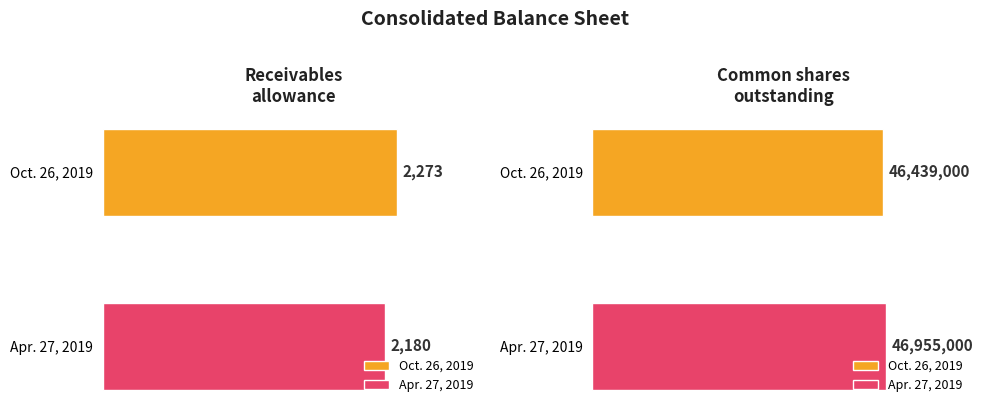

How many bars are there in each group?

2